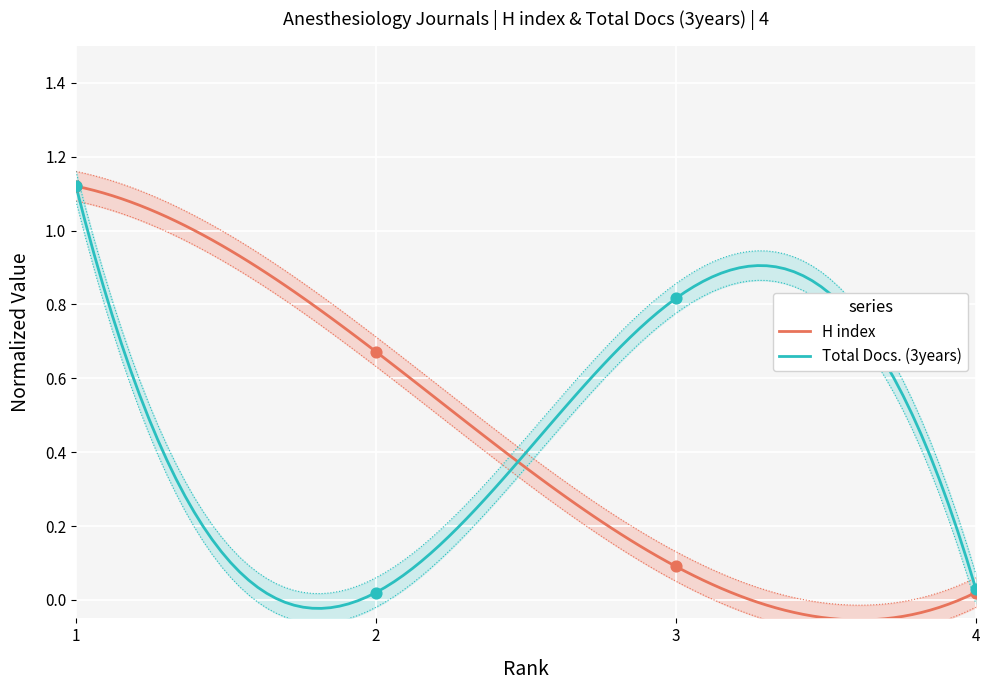

At which category is the sum across all series the highest?

1